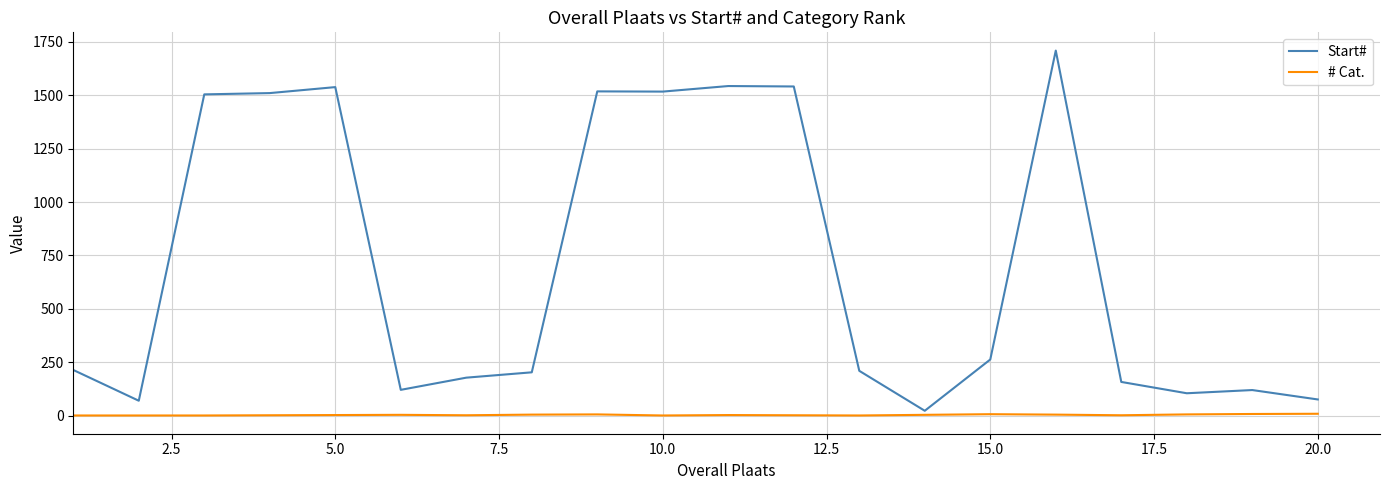

Rank the series by their average value, from highest to lowest.

Start#, # Cat.